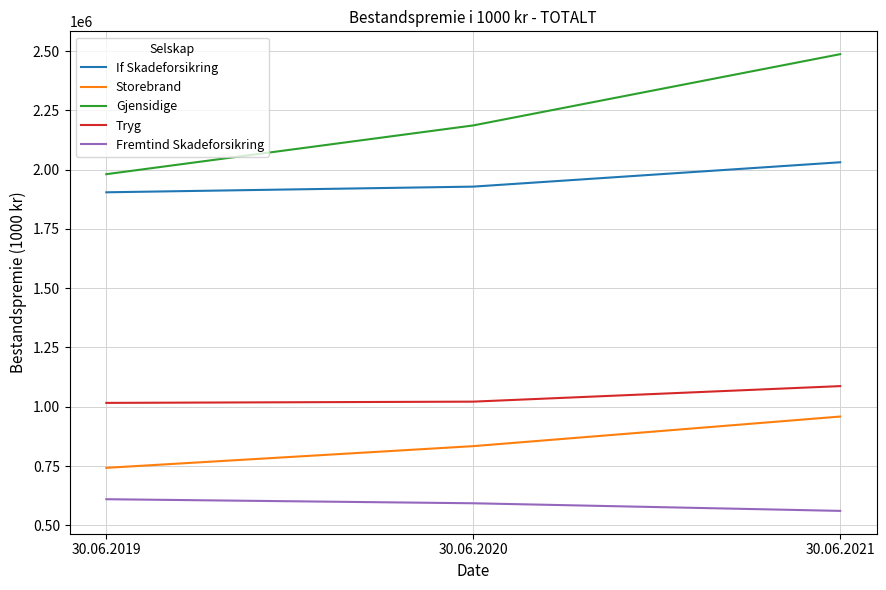

Is it true that Fremtind Skadeforsikring equals 173809 at 30.06.2021?

False